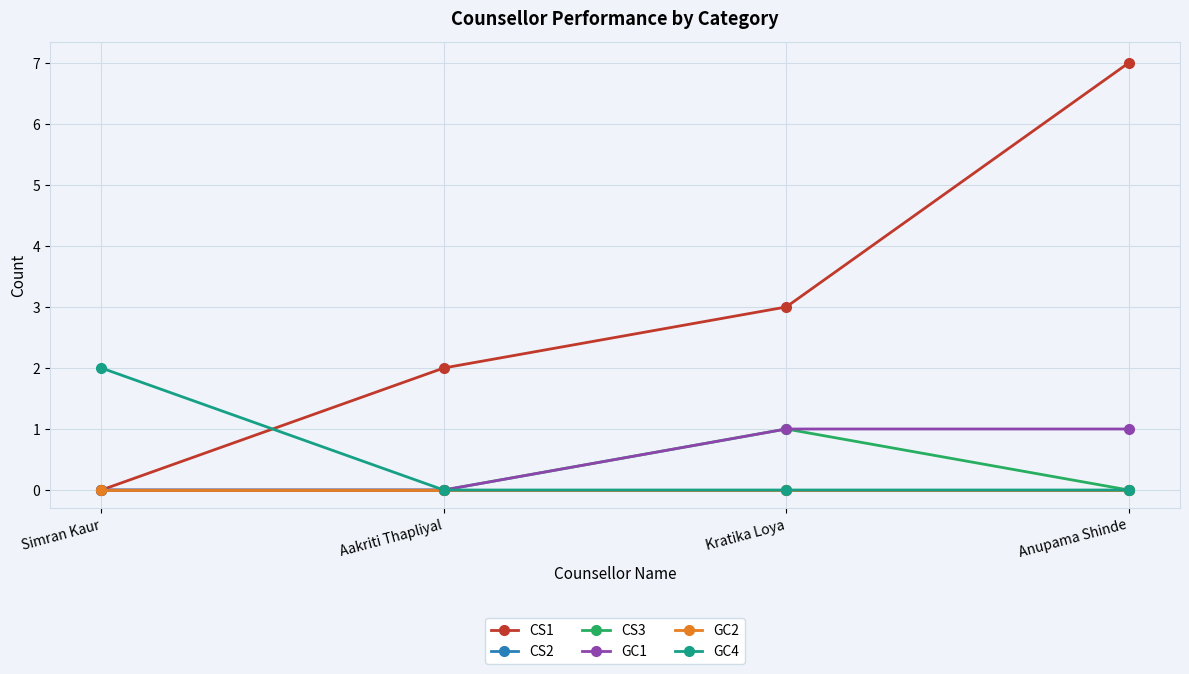

How many CS3 values are between 0 and 1?

4